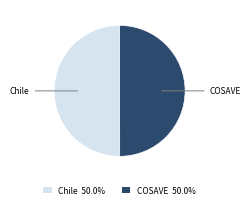

Do Chile and COSAVE together represent more than half of the pie?

Yes